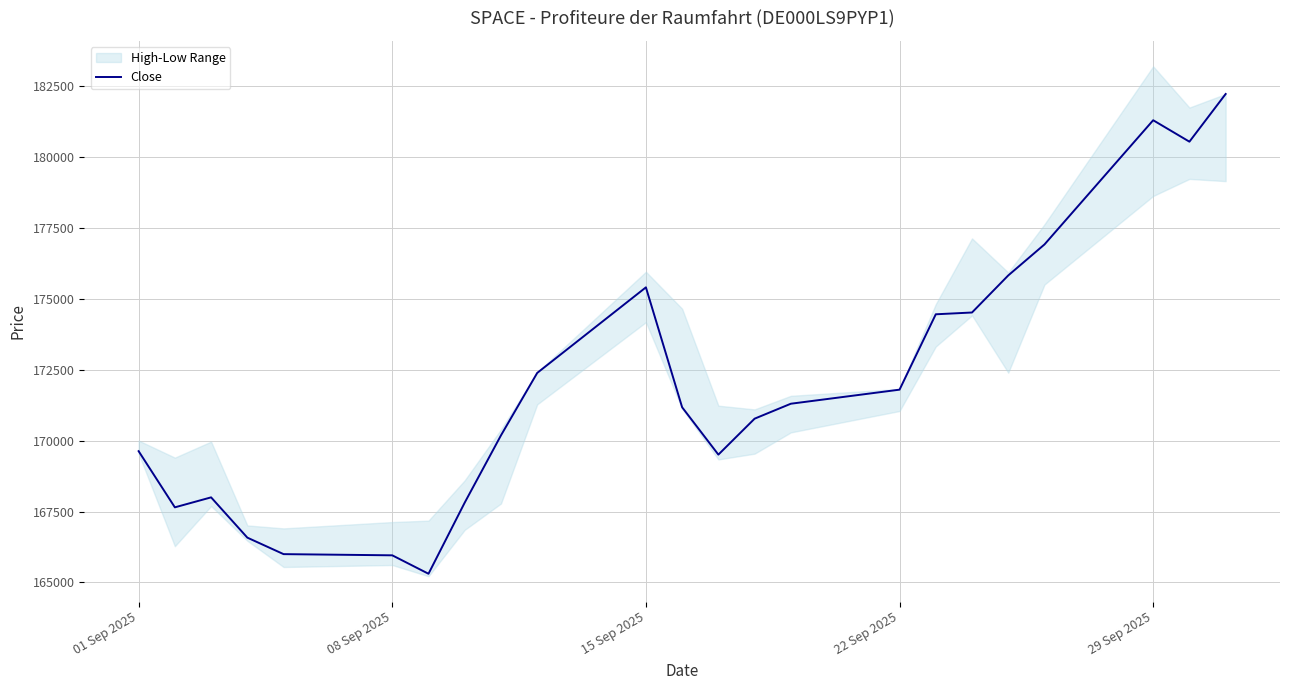

What is the average value?

171967